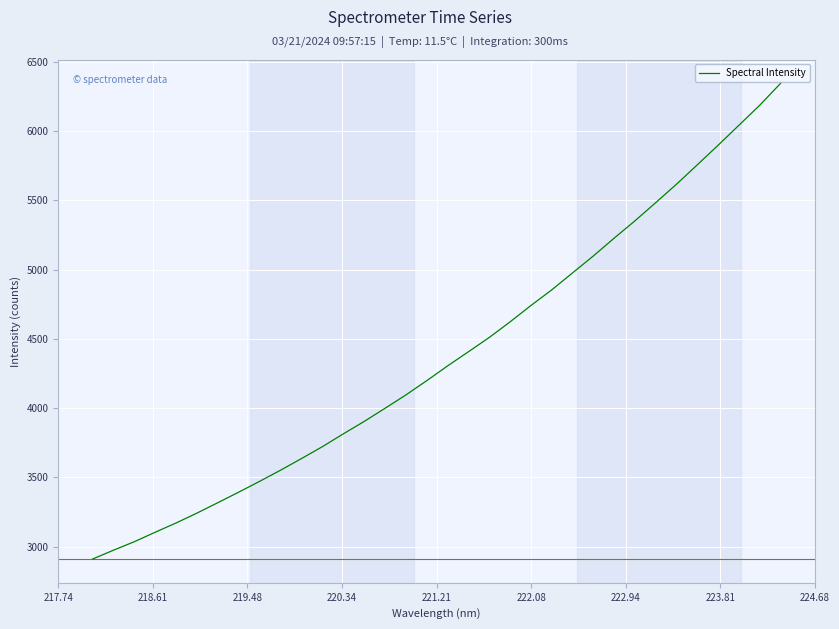

What is the smallest value displayed?

2911.8